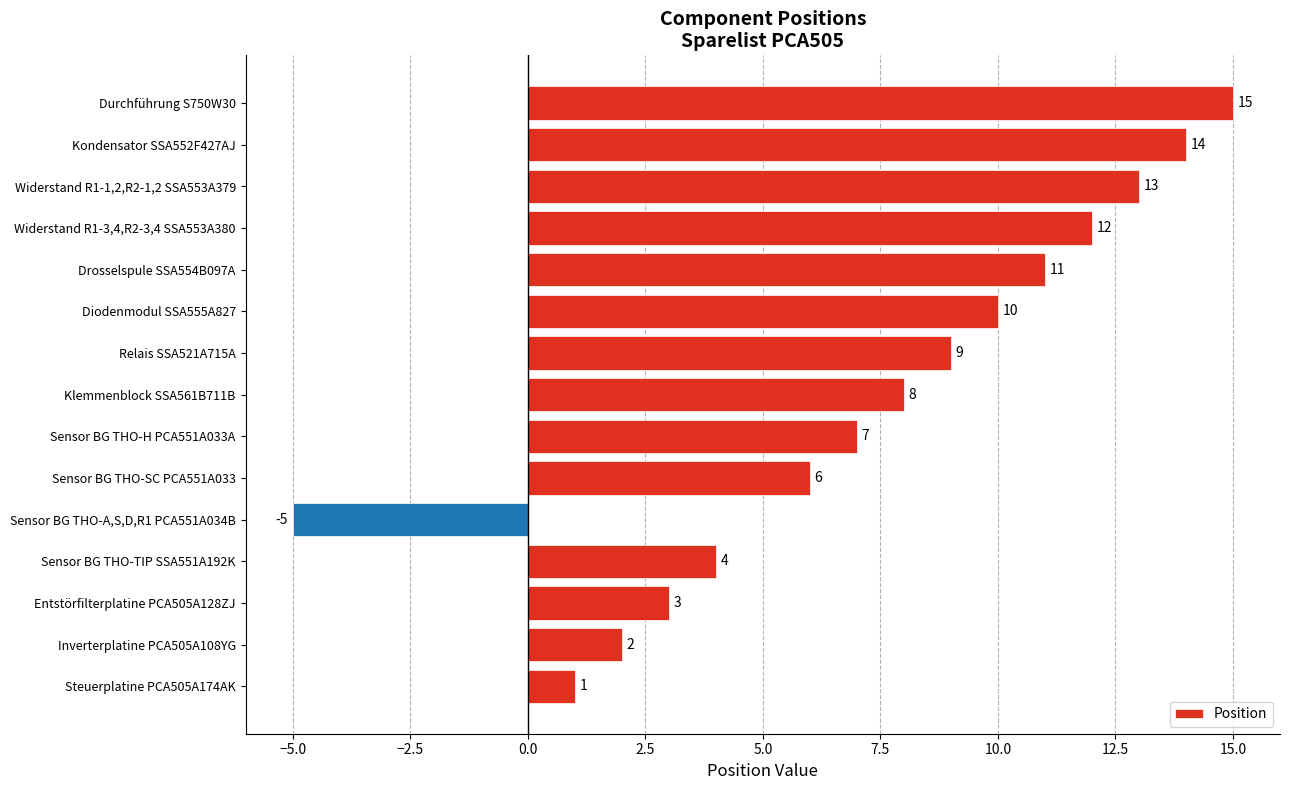

List the labels in order of value, largest first.

Durchführung S750W30, Kondensator SSA552F427AJ, Widerstand R1-1,2,R2-1,2 SSA553A379, Widerstand R1-3,4,R2-3,4 SSA553A380, Drosselspule SSA554B097A, Diodenmodul SSA555A827, Relais SSA521A715A, Klemmenblock SSA561B711B, Sensor BG THO-H PCA551A033A, Sensor BG THO-SC PCA551A033, Sensor BG THO-TIP SSA551A192K, Entstörfilterplatine PCA505A128ZJ, Inverterplatine PCA505A108YG, Steuerplatine PCA505A174AK, Sensor BG THO-A,S,D,R1 PCA551A034B